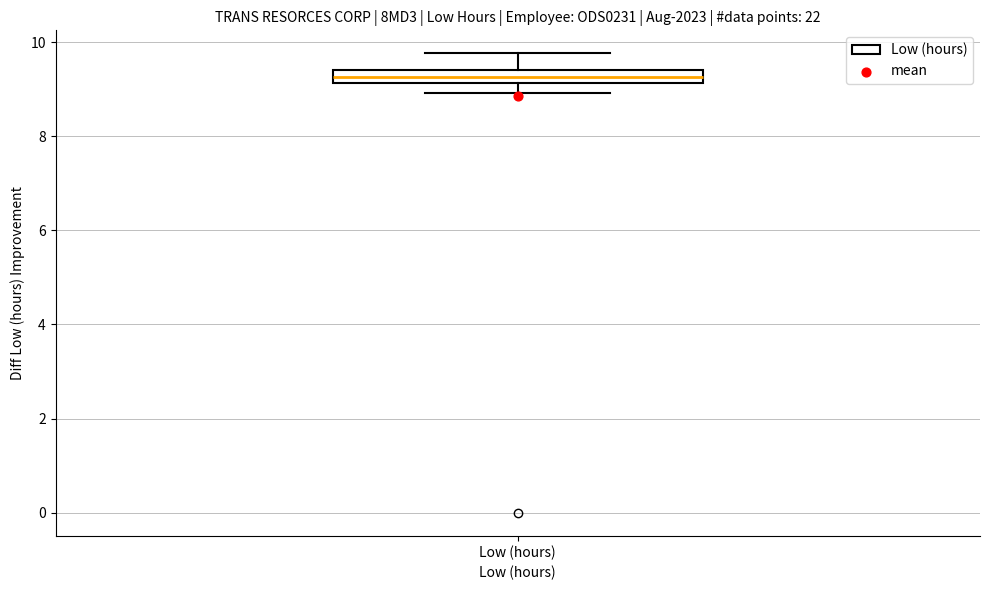

Where is the lower edge of the box for Low (hours) on the y-axis? The values are not printed on the chart, so give them approximately, as read against the axis.

9.2